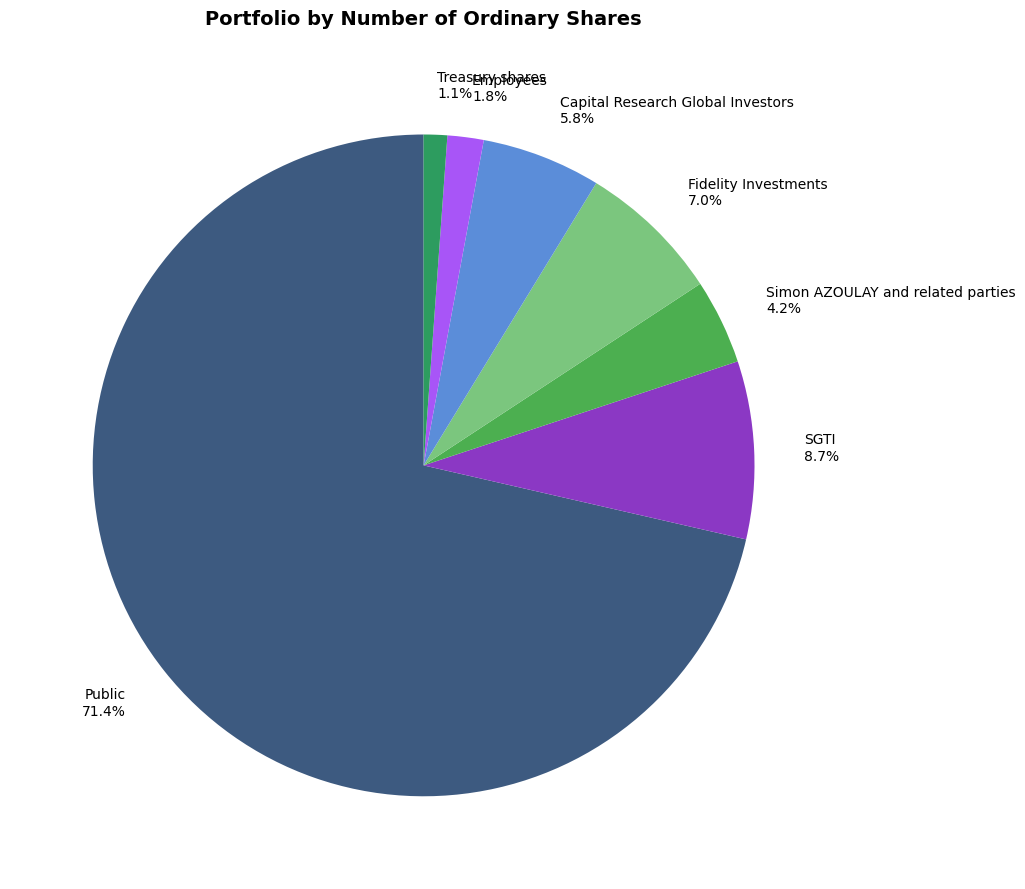

What portion of the pie excludes Capital Research Global Investors?

94.2%